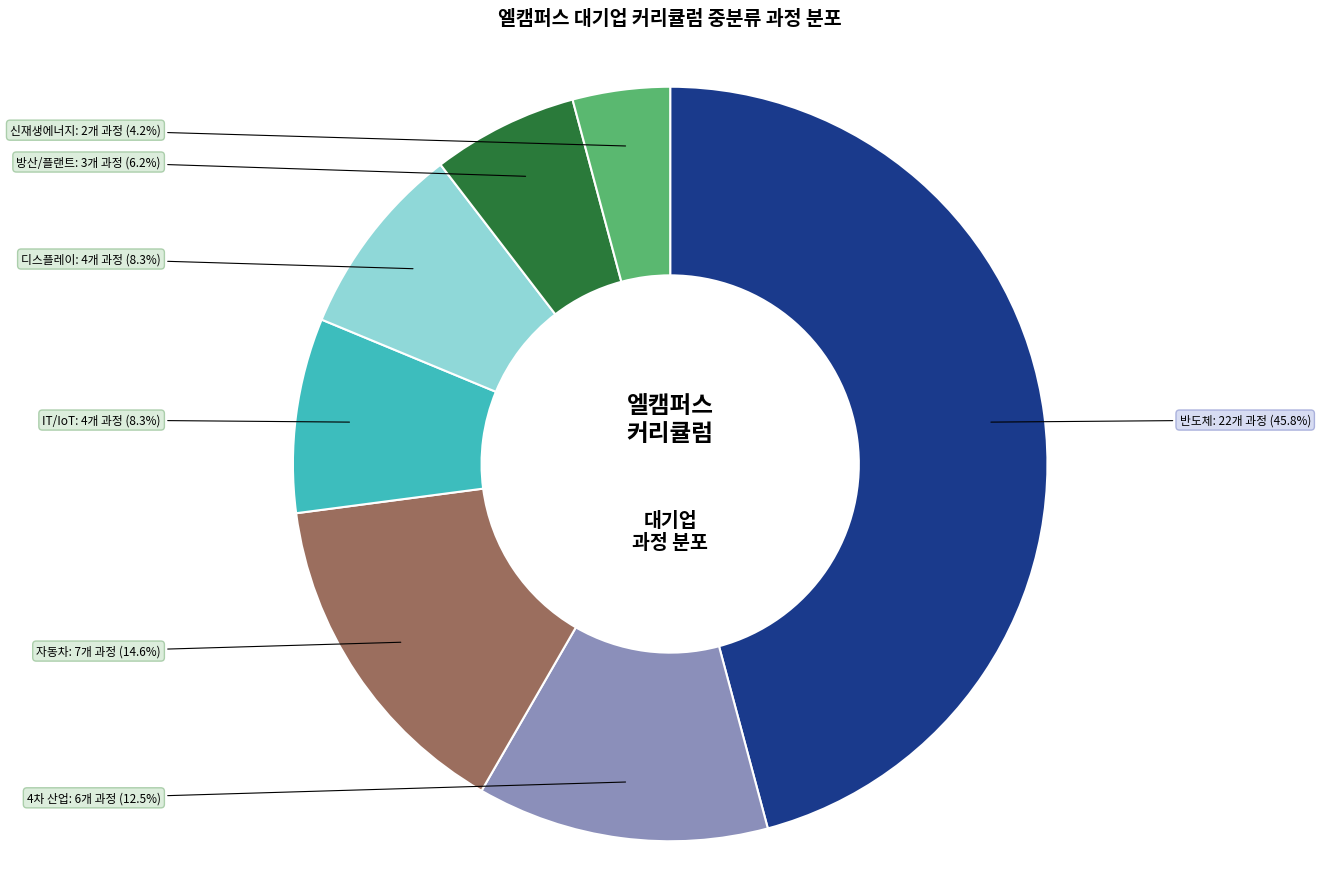

True or false: 방산/플랜트 accounts for 1% of the total.

False